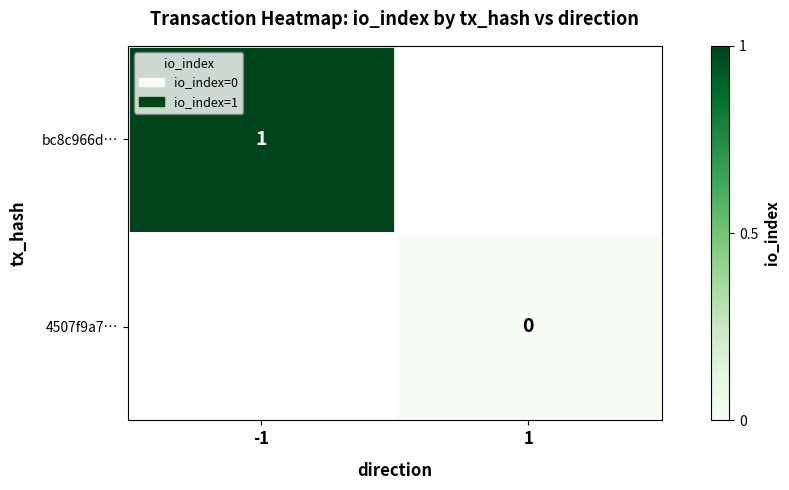

Rank the series at 1 from lowest to highest value.

bc8c966d…, 4507f9a7…